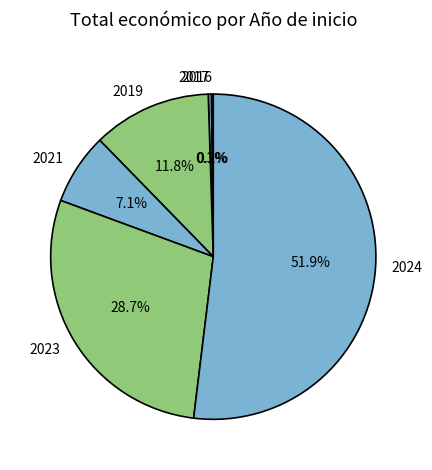

Does any single category account for the majority?

Yes